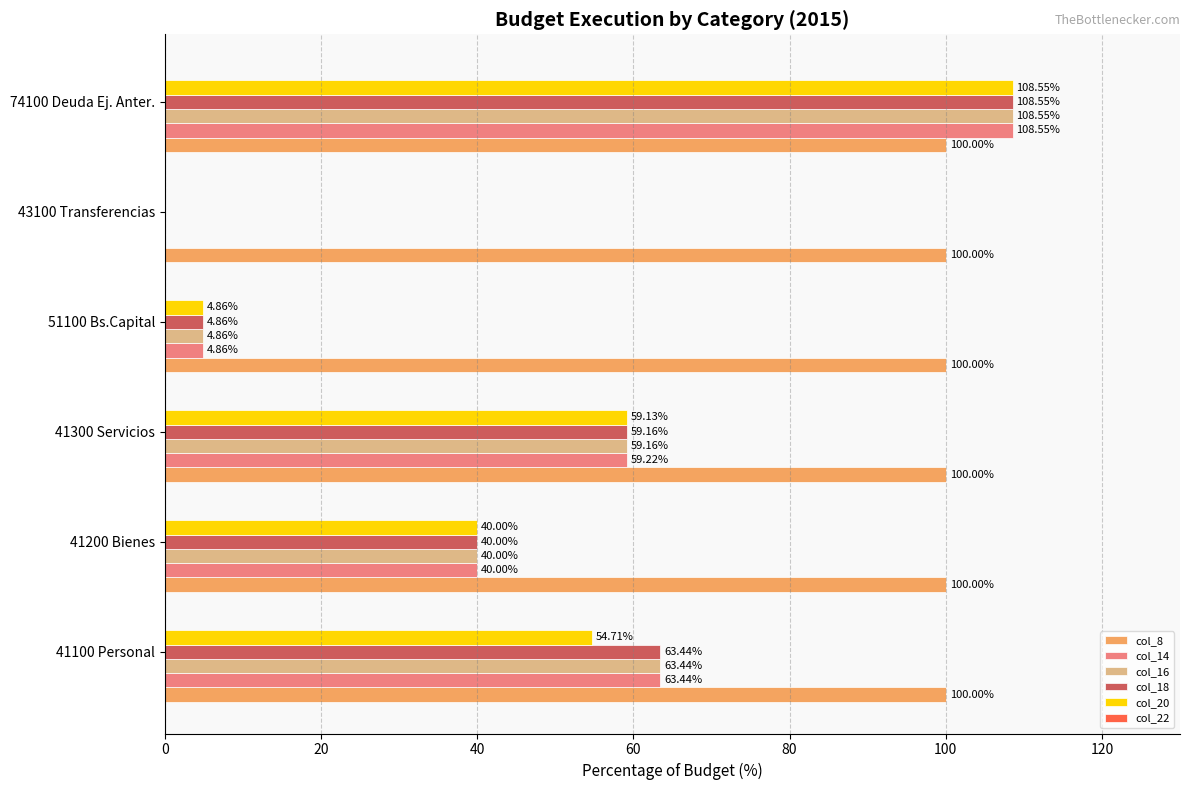

At which category does the chart reach its peak across all series?

74100 Deuda Ej. Anter.